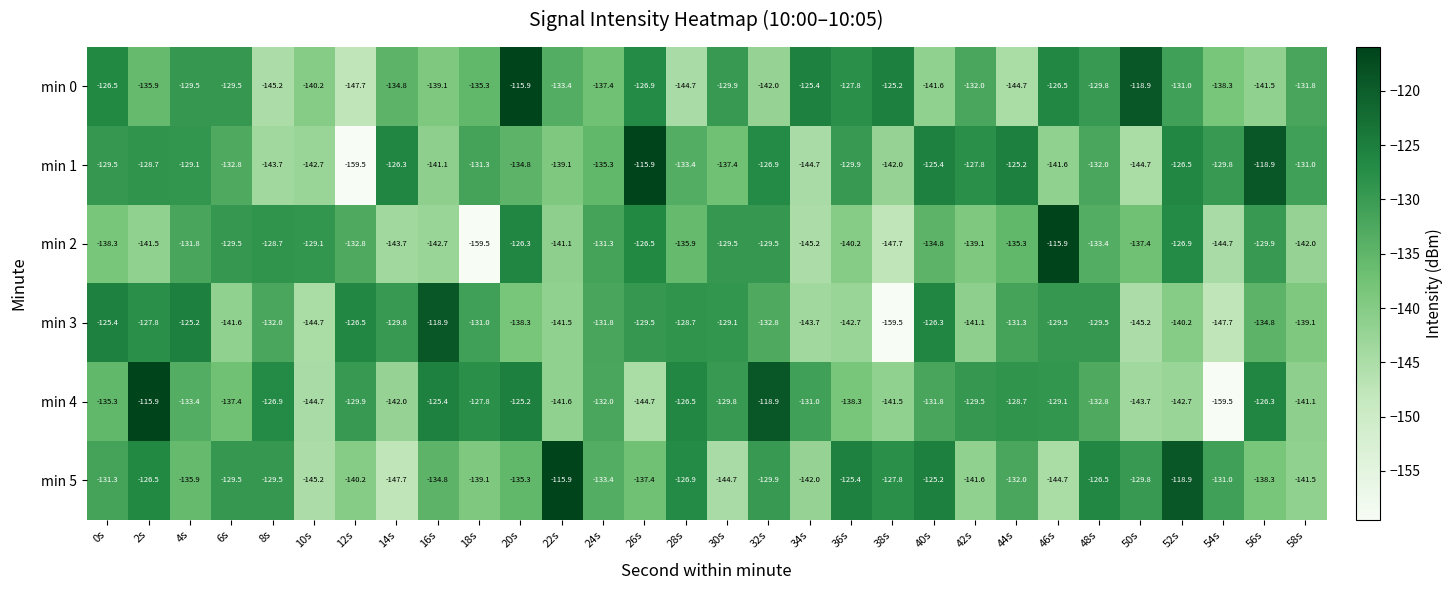

What is the difference between the second highest and second lowest values in the min 2 series?

21.4